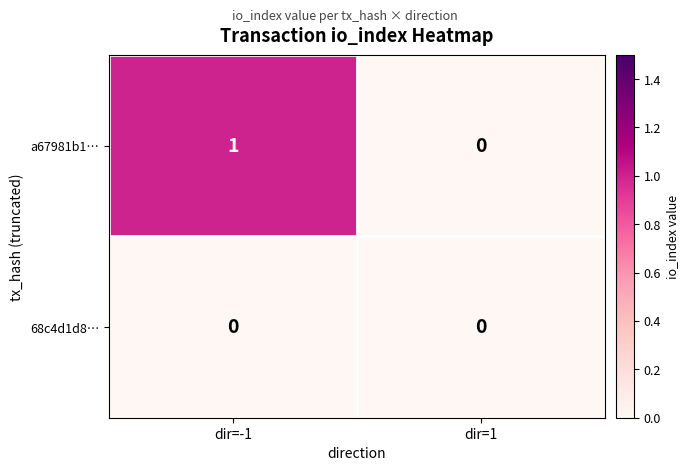

The 68c4d1d8… series shows 0 at dir=1. True or false?

True